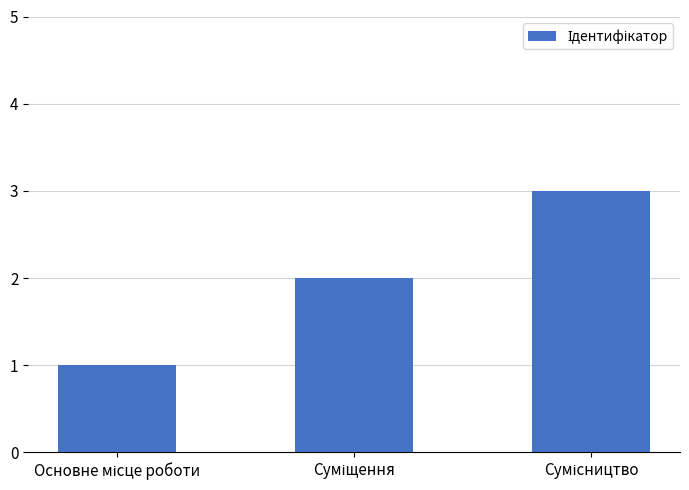

What is the sum of all values?

6